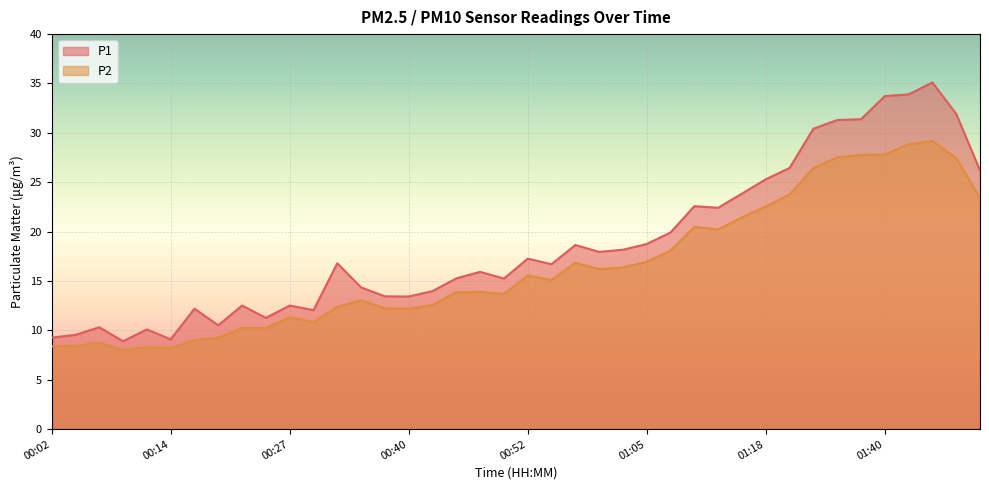

Reading left to right, list all the values displayed in this chart.

P1: 9.3	9.6	10.3	8.9	10.1	9.1	12.2	10.5	12.5	11.3	12.5	12.1	16.8	14.3	13.4	13.4	14.0	15.3	15.9	15.2	17.3	16.7	18.6	17.9	18.2	18.8	19.9	22.6	22.4	23.9	25.3	26.4	30.4	31.3	31.4	33.7	33.9	35.1	31.9	26.2
P2: 8.4	8.4	8.8	8.0	8.3	8.2	9.0	9.2	10.2	10.2	11.3	10.8	12.4	13.1	12.2	12.2	12.6	13.9	13.9	13.7	15.6	15.1	16.9	16.2	16.4	16.9	18.1	20.5	20.2	21.4	22.6	23.8	26.4	27.5	27.8	27.8	28.8	29.2	27.4	23.4